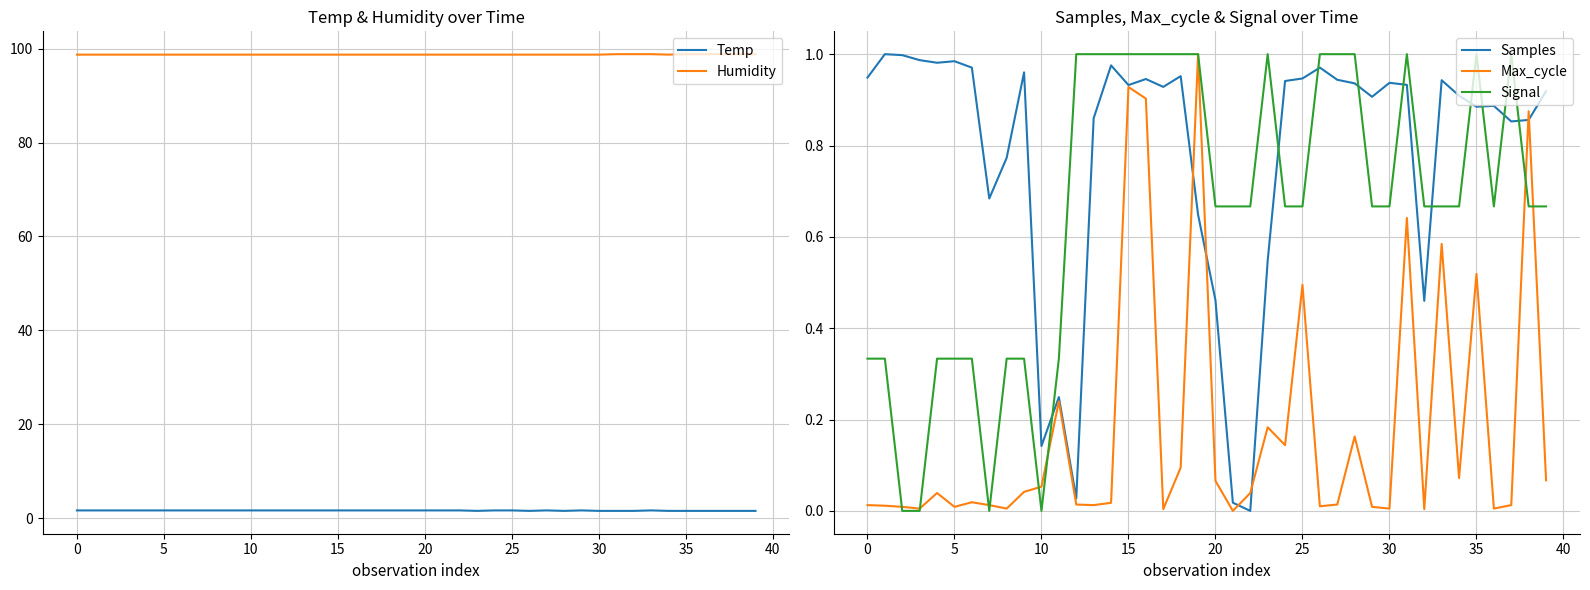

What is the value of the Signal point at the 40th from the left?

0.7